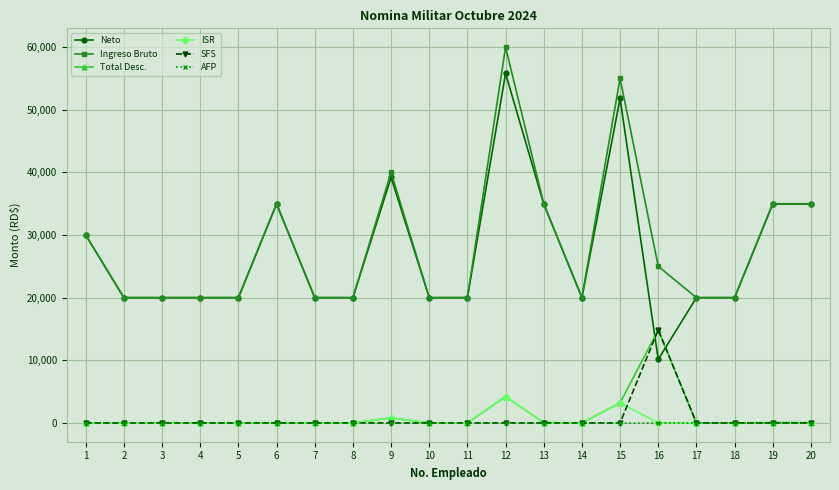

At which category is the sum across all series the highest?

12